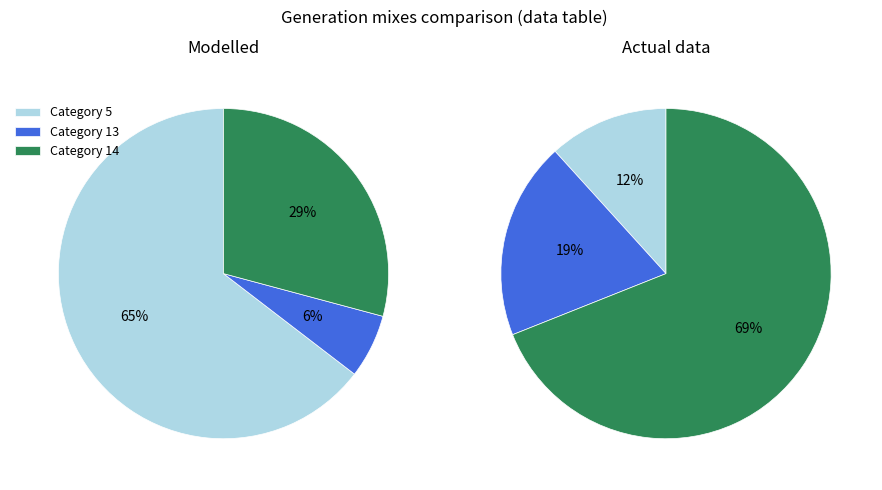

True or false: 13 accounts for 1% of the total.

False